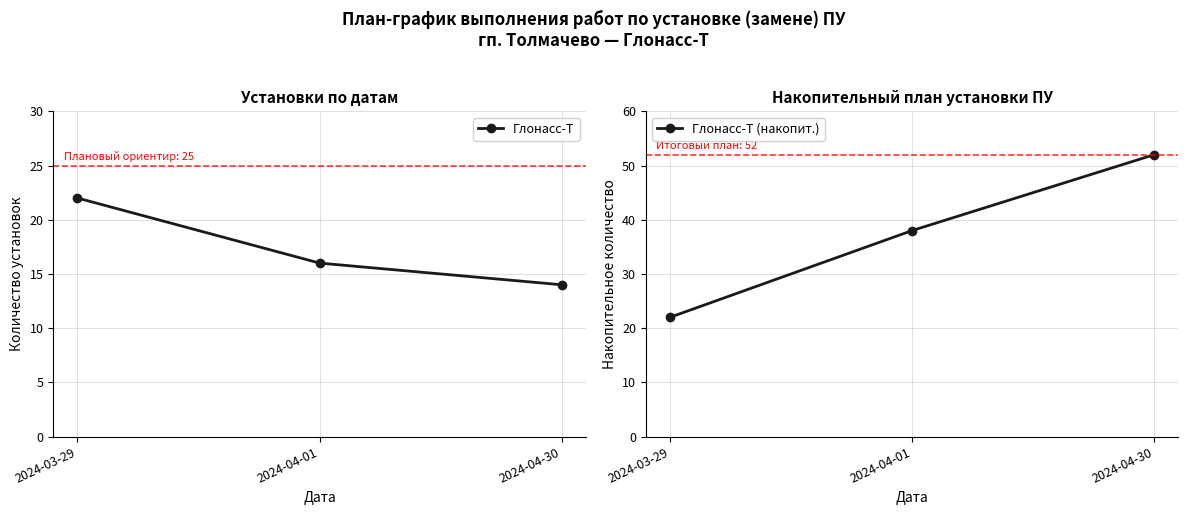

Reading left to right, list all the values displayed in this chart.

Глонасс-Т: 2024-03-29=22	2024-04-01=16	2024-04-30=14
Глонасс-Т (накопит.): 2024-03-29=22	2024-04-01=38	2024-04-30=52